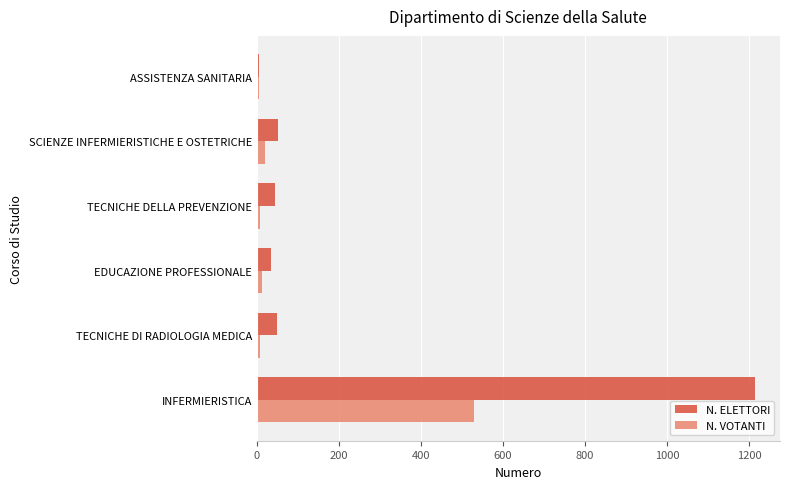

What is the difference between the maximum and minimum values in the N. ELETTORI series?

1210